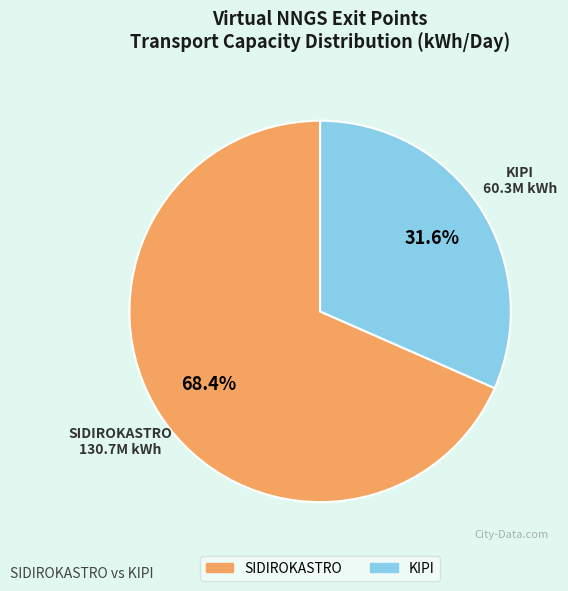

How much of the chart is everything except KIPI?

68.4%